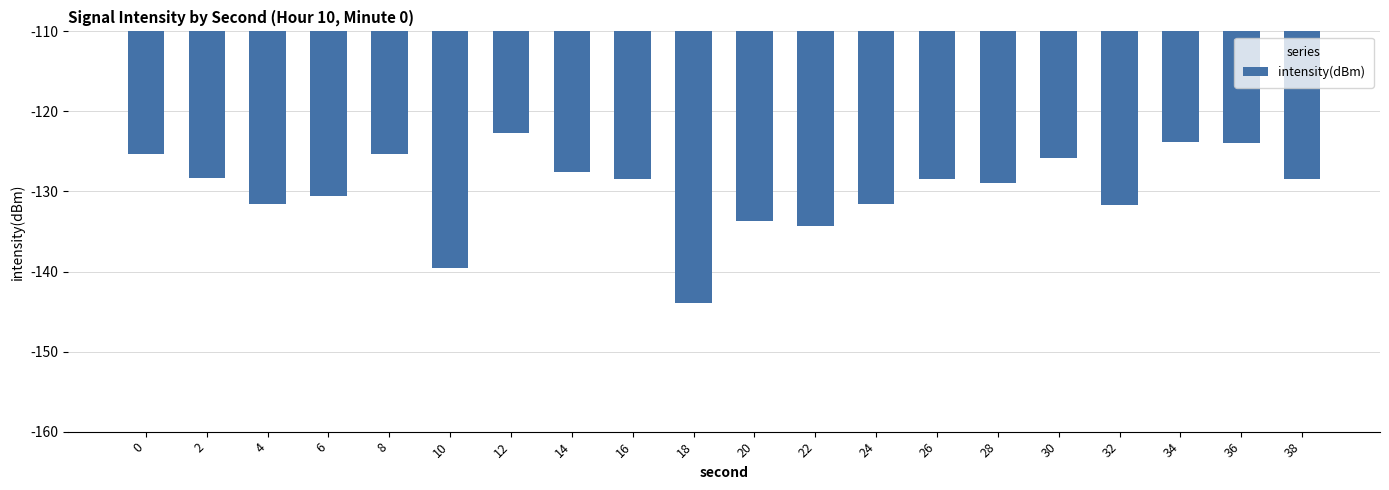

What is the sum of the values at 30 and 16?

-254.3